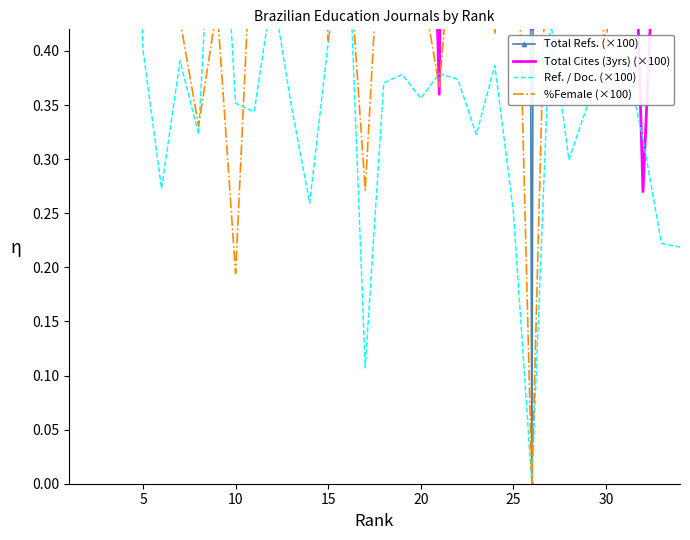

How many data points in Total Cites (3yrs) (×100) are less than 1?

6